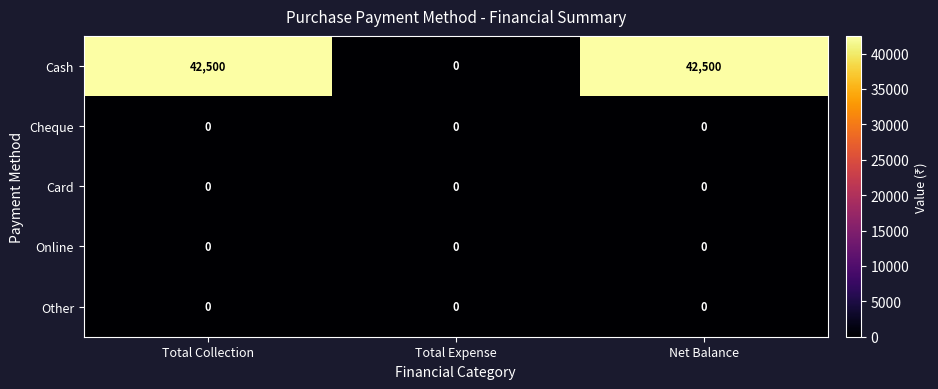

Which series has the largest range (max minus min)?

Cash